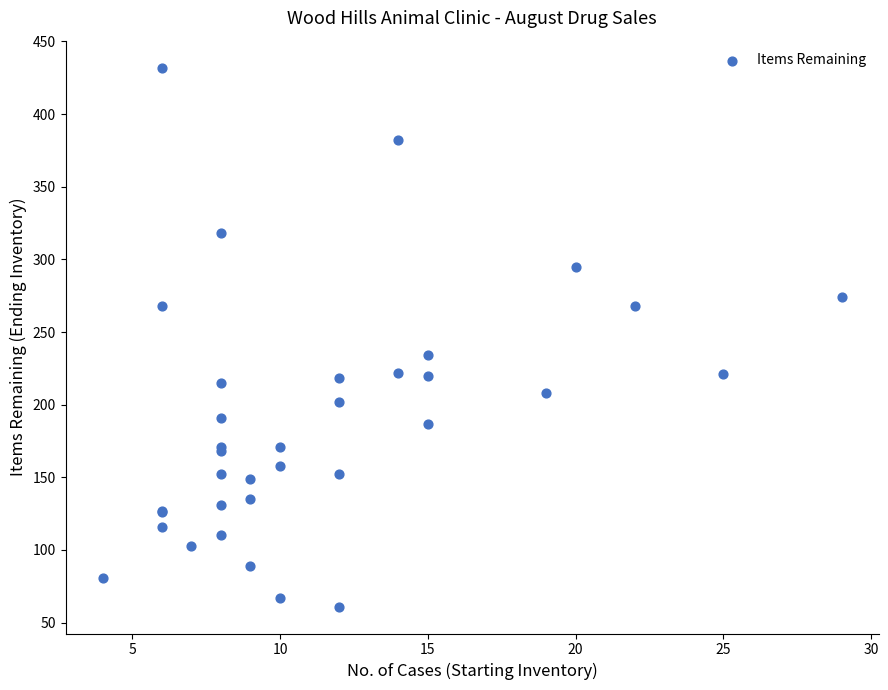

What Y value in the scatter plot is closest to 246?

234